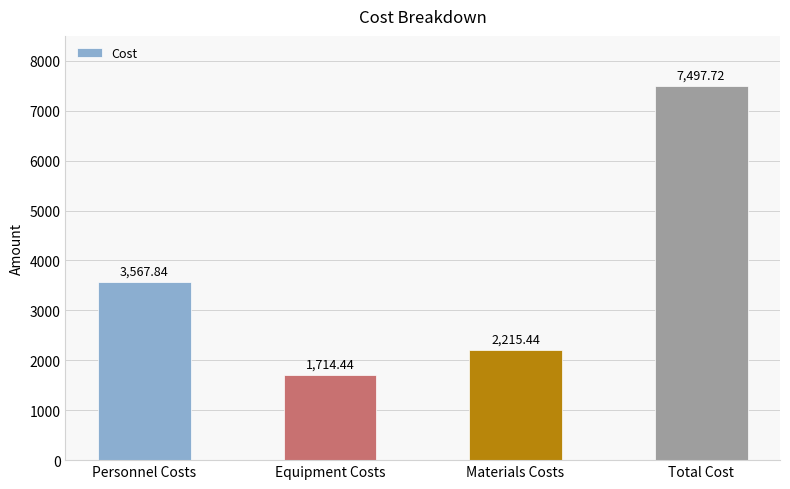

What is the label of the 4th bar from the right?

Personnel Costs